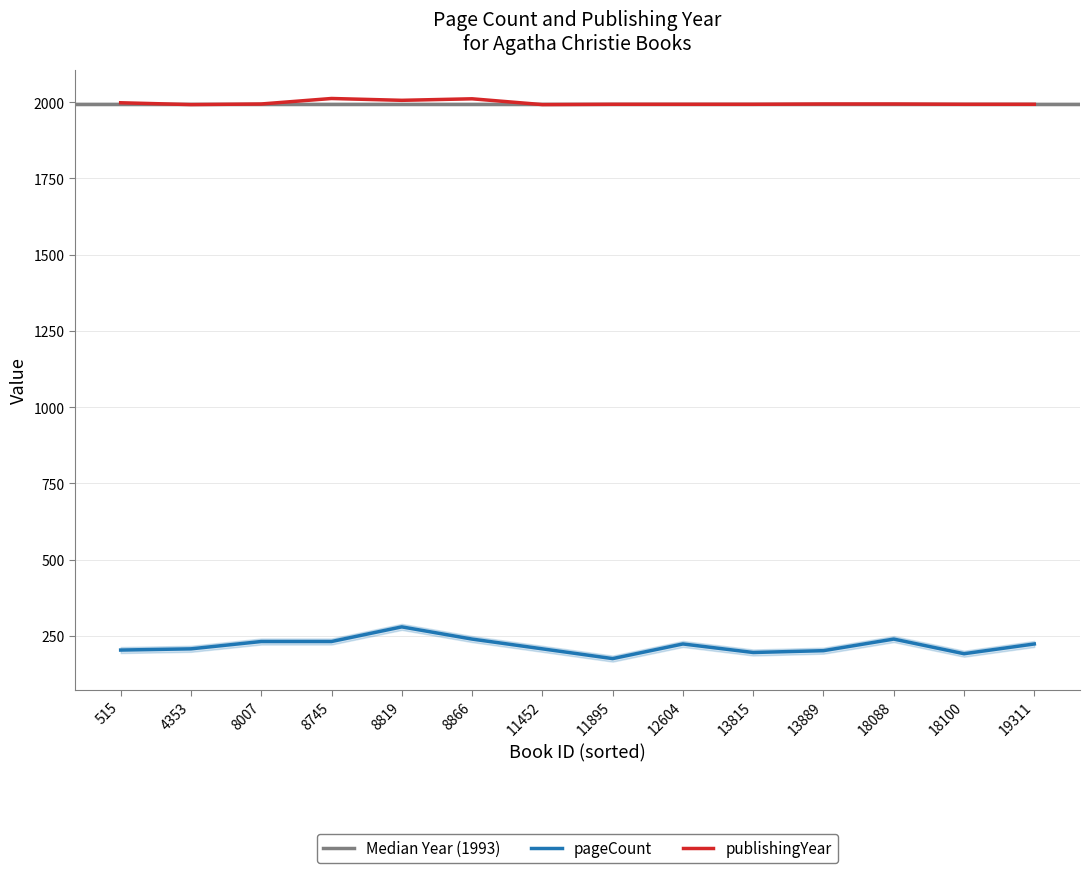

True or false: the data has more than 1 interior local peaks.

True